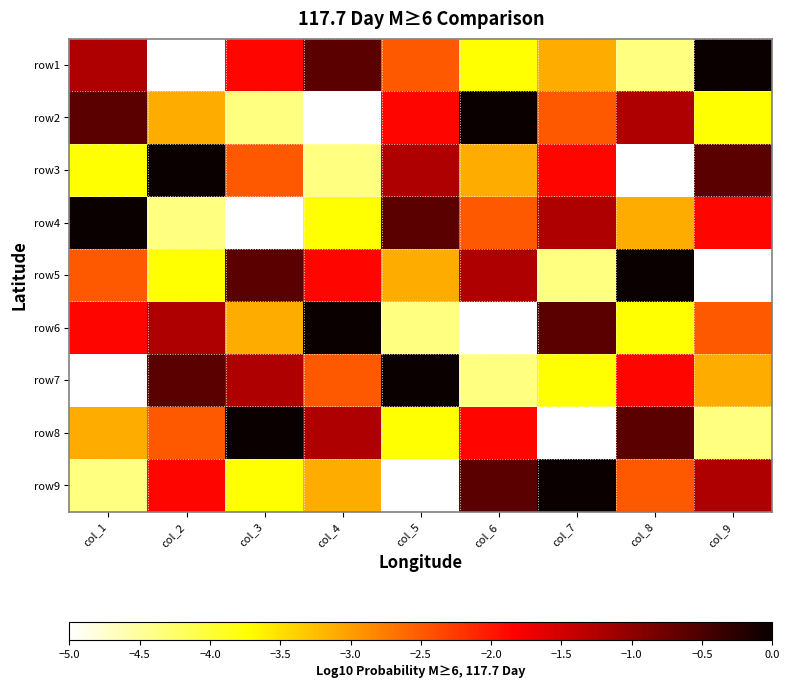

Reading left to right, transcribe all the data shown in this chart.

row1: col_1=-1.2	col_2=-5.0	col_3=-1.9	col_4=-0.6	col_5=-2.5	col_6=-3.8	col_7=-3.1	col_8=-4.4	col_9=0.0
row2: col_1=-0.6	col_2=-3.1	col_3=-4.4	col_4=-5.0	col_5=-1.9	col_6=0.0	col_7=-2.5	col_8=-1.2	col_9=-3.8
row3: col_1=-3.8	col_2=0.0	col_3=-2.5	col_4=-4.4	col_5=-1.2	col_6=-3.1	col_7=-1.9	col_8=-5.0	col_9=-0.6
row4: col_1=0.0	col_2=-4.4	col_3=-5.0	col_4=-3.8	col_5=-0.6	col_6=-2.5	col_7=-1.2	col_8=-3.1	col_9=-1.9
row5: col_1=-2.5	col_2=-3.8	col_3=-0.6	col_4=-1.9	col_5=-3.1	col_6=-1.2	col_7=-4.4	col_8=0.0	col_9=-5.0
row6: col_1=-1.9	col_2=-1.2	col_3=-3.1	col_4=0.0	col_5=-4.4	col_6=-5.0	col_7=-0.6	col_8=-3.8	col_9=-2.5
row7: col_1=-5.0	col_2=-0.6	col_3=-1.2	col_4=-2.5	col_5=0.0	col_6=-4.4	col_7=-3.8	col_8=-1.9	col_9=-3.1
row8: col_1=-3.1	col_2=-2.5	col_3=0.0	col_4=-1.2	col_5=-3.8	col_6=-1.9	col_7=-5.0	col_8=-0.6	col_9=-4.4
row9: col_1=-4.4	col_2=-1.9	col_3=-3.8	col_4=-3.1	col_5=-5.0	col_6=-0.6	col_7=0.0	col_8=-2.5	col_9=-1.2